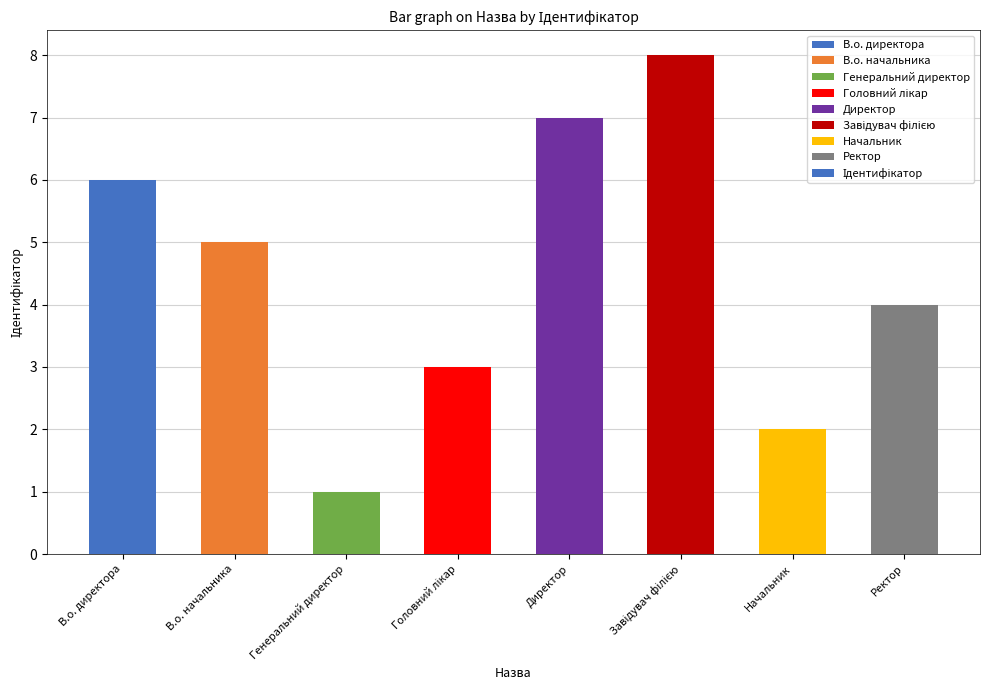

What is the difference between the maximum and minimum values?

7